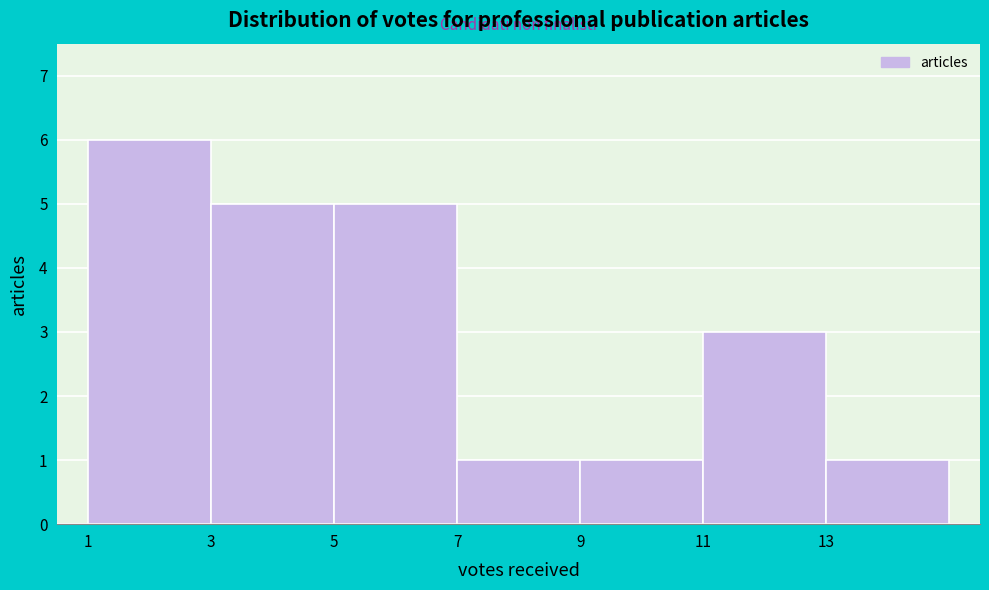

Reading left to right, list every bar in this chart as the range it spans on the x-axis followed by its height. The values are not printed on the chart, so give them approximately, as read against the axis.

1 to 3: 6
3 to 5: 5
5 to 7: 5
7 to 9: 1
9 to 11: 1
11 to 13: 3
13 to 15: 1